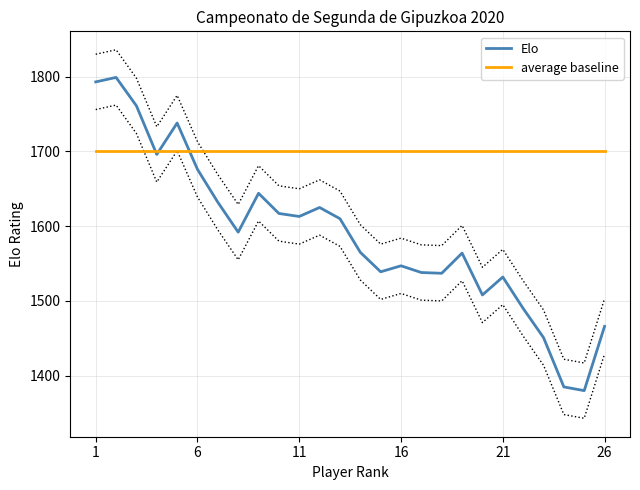

At 7, list the series in order from largest to smallest.

average baseline, Elo